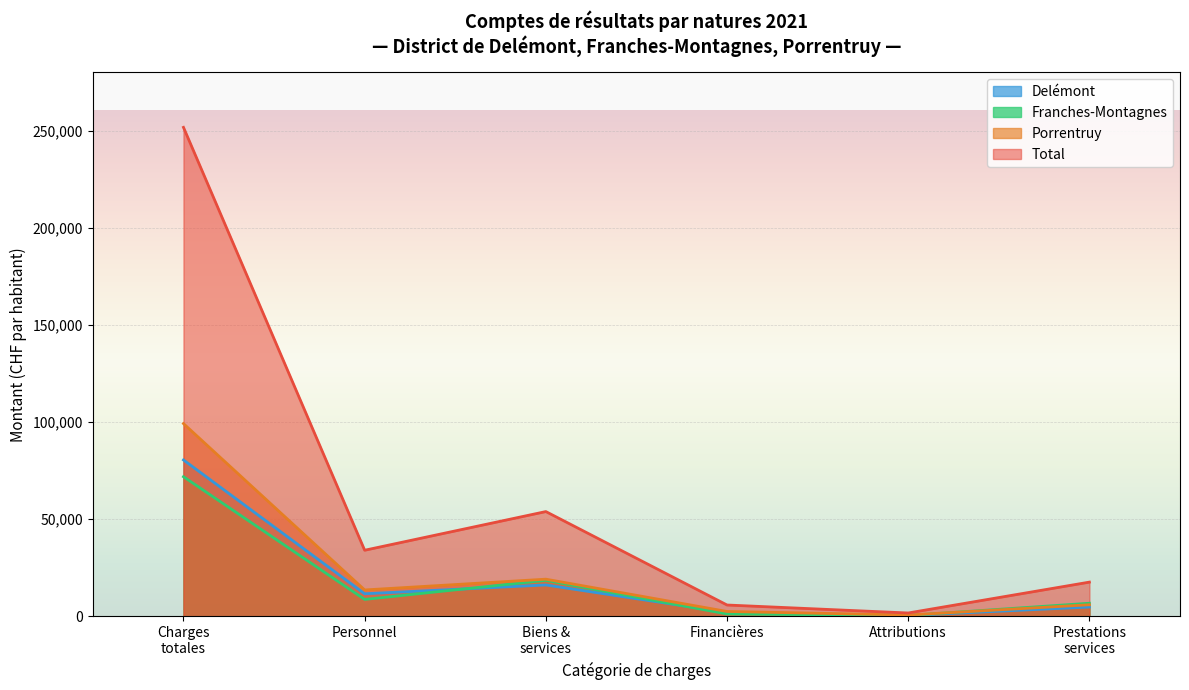

Count the number of categories in the chart.

6